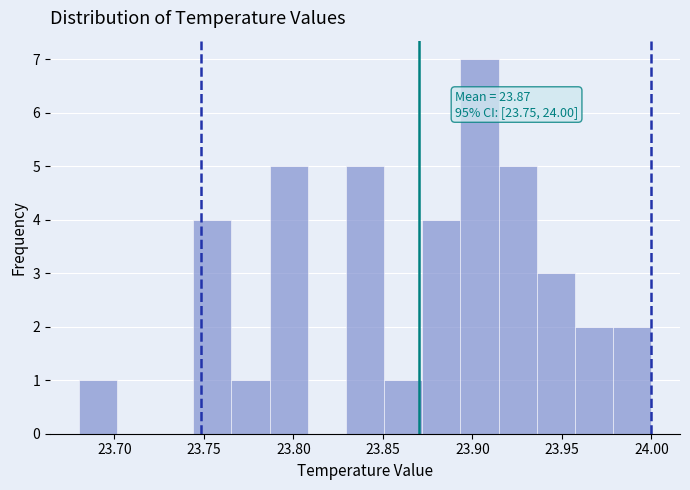

Over which range of the x-axis is the bar tallest?

23.895 to 23.915